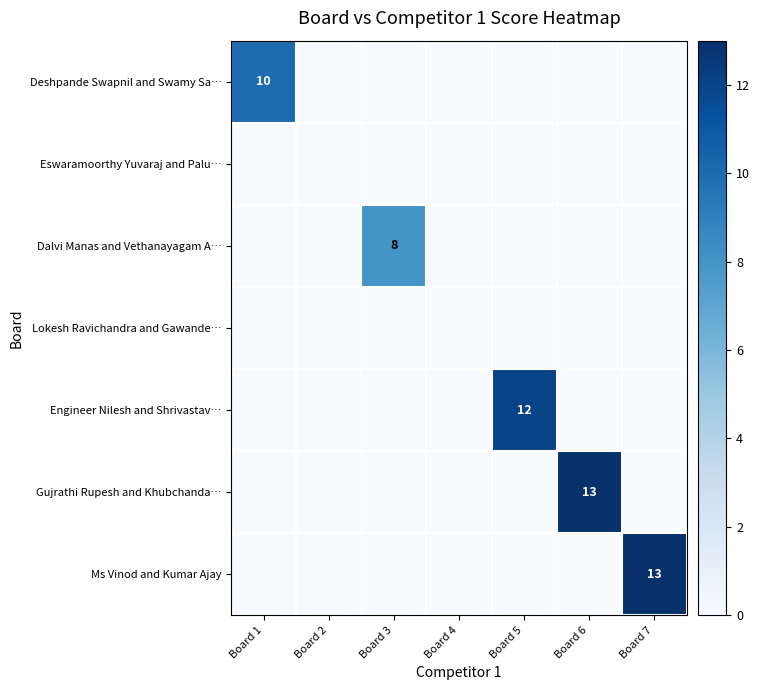

Rank the categories by Gujrathi Rupesh and Khubchanda… value from lowest to highest.

Board 1, Board 2, Board 3, Board 4, Board 5, Board 7, Board 6